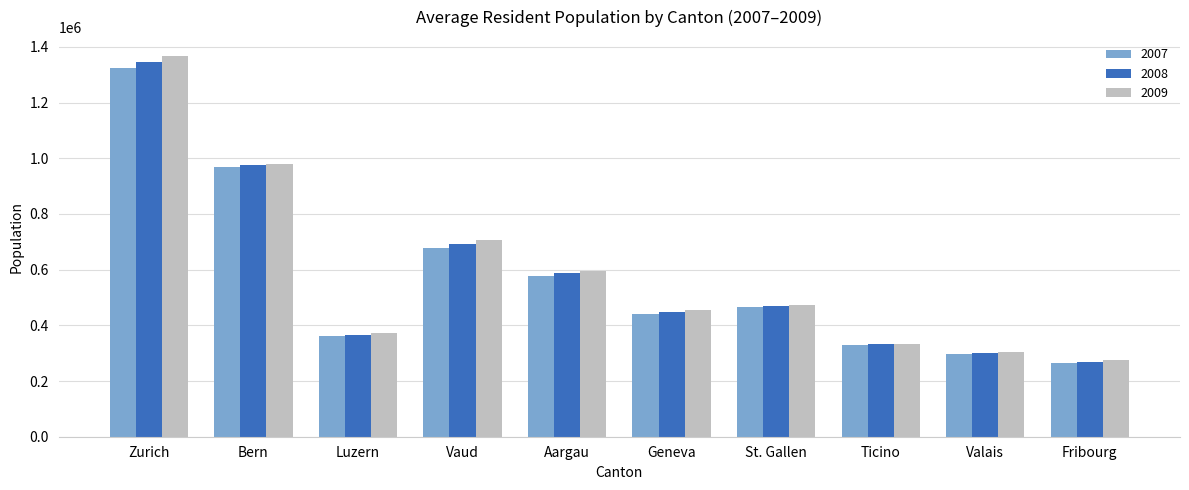

Where is 2008 nearest to the value 808090?

Vaud